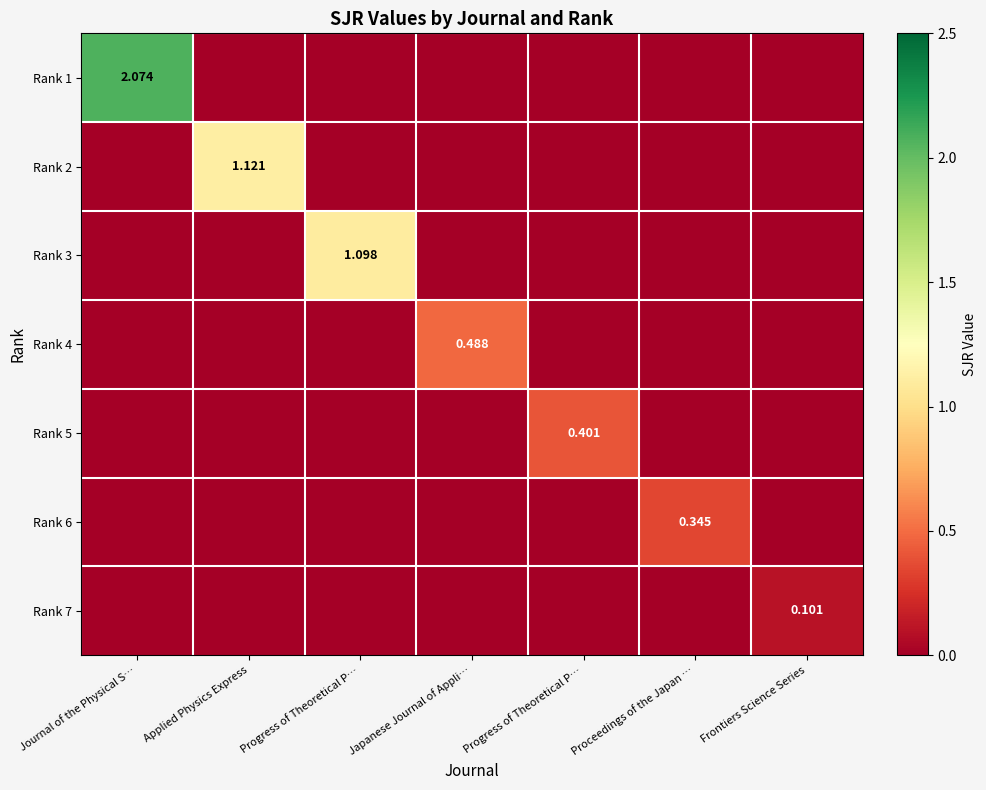

Which category has the lowest value across all series?

Applied Physics Express